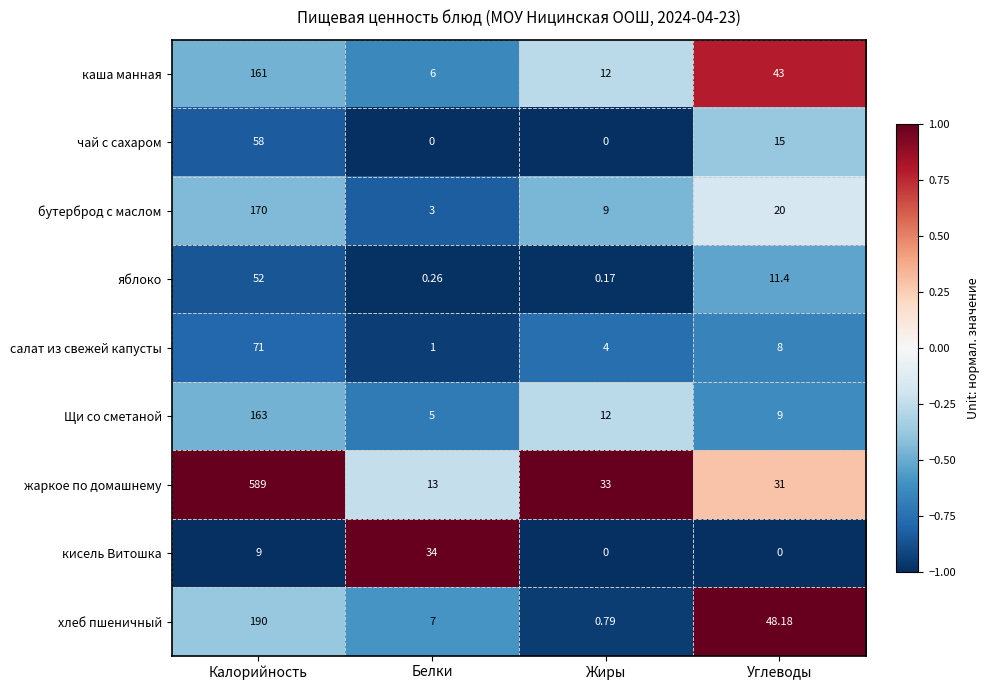

Which series has the widest spread of values?

жаркое по домашнему